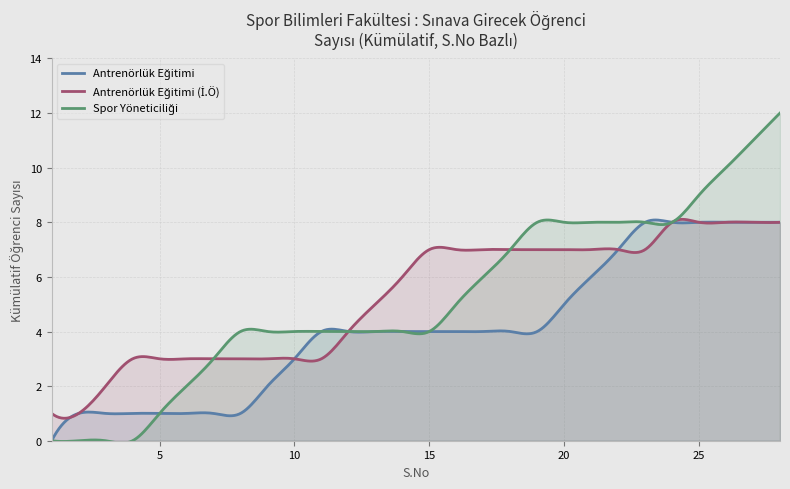

What is the maximum value shown in the chart?

12.0